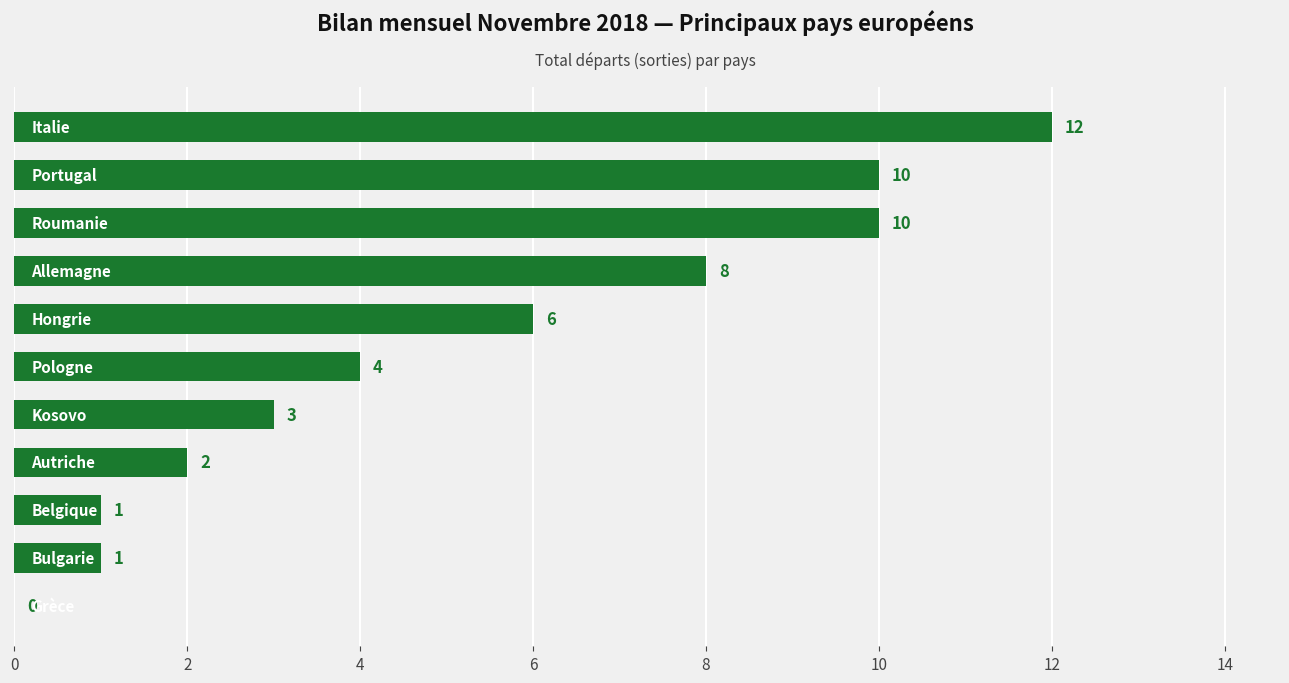

What is the sum of all values?

57